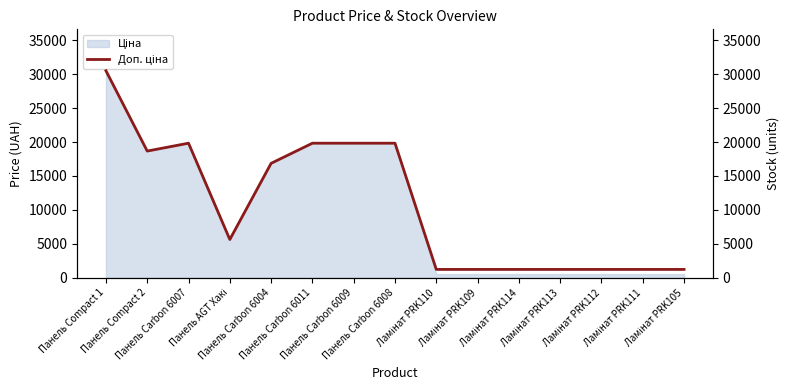

Where does the data first go above 5636?

Панель Compact 1